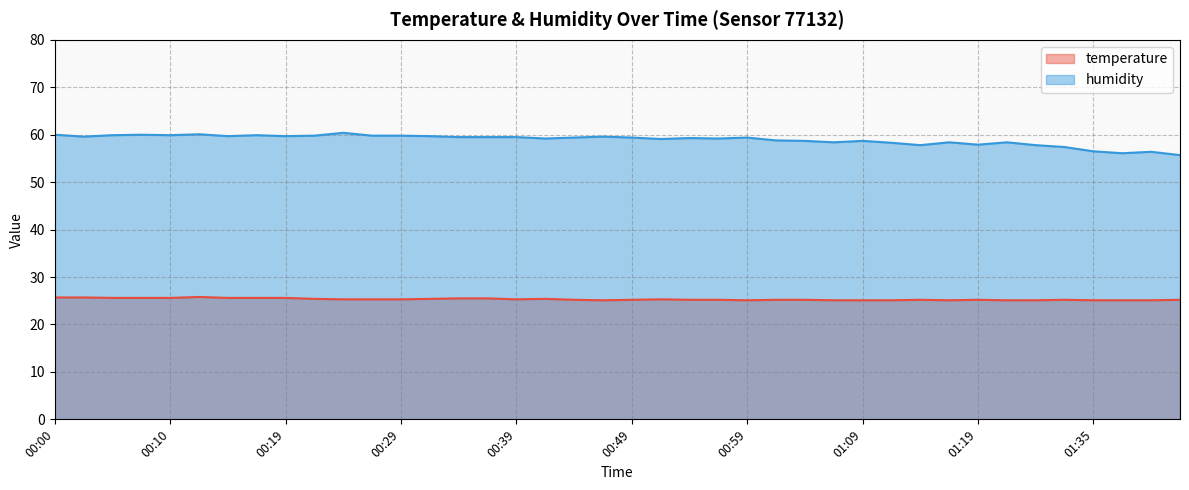

True or false: humidity and temperature cross at least once.

False